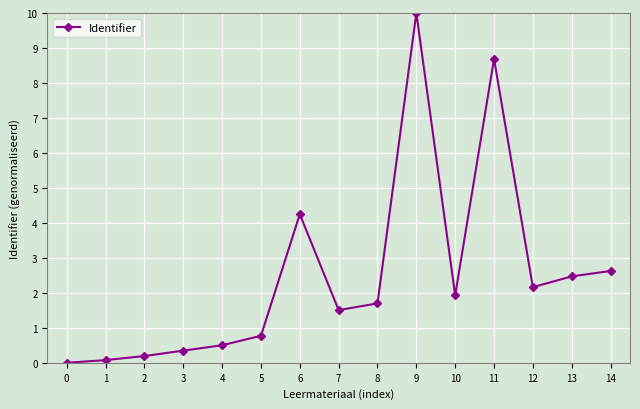

What is the value of the 7th point from the left?

4.2